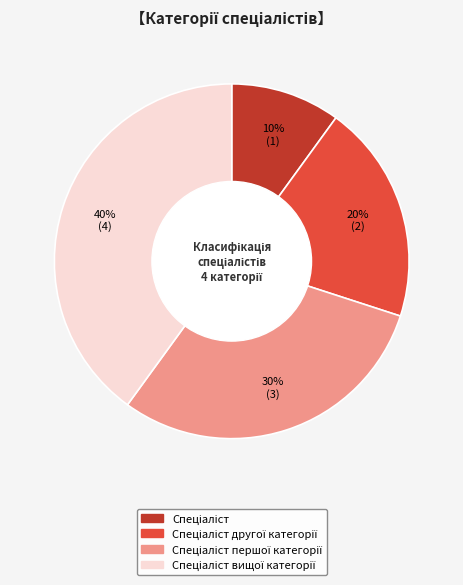

Does any single category account for the majority?

No